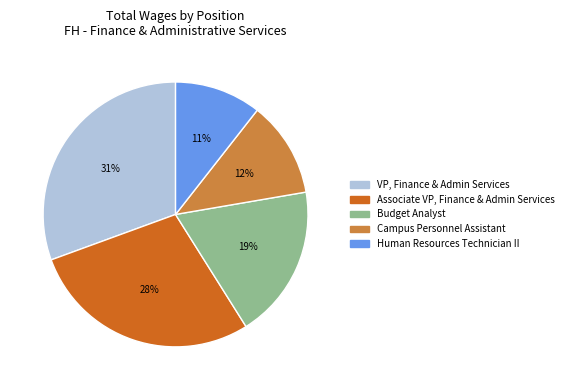

Is there any slice that represents more than half of the pie?

No